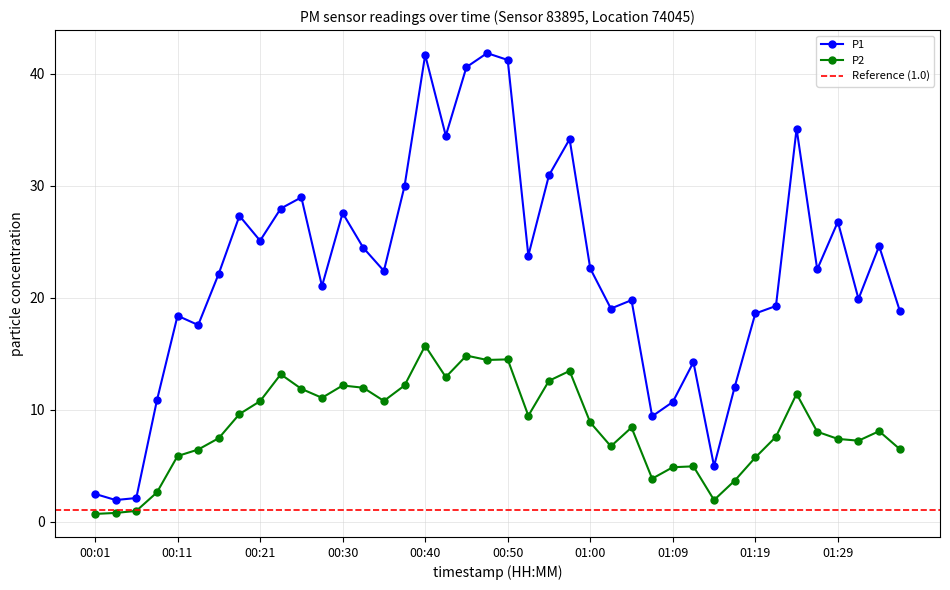

Where is the first local maximum for P2?

00:23